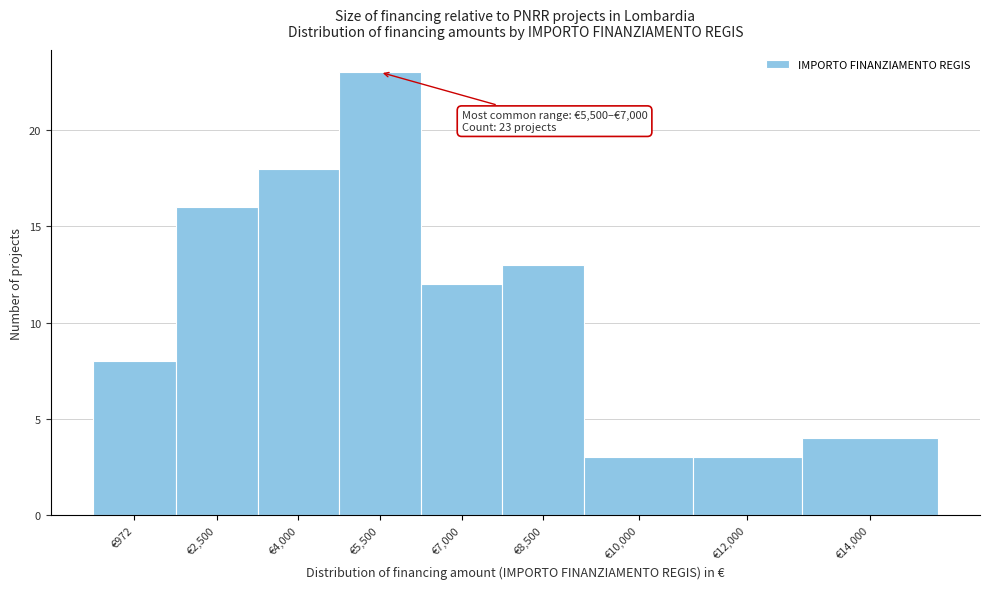

Reading left to right, list all the values displayed in this chart.

€972=8	€2,500=16	€4,000=18	€5,500=23	€7,000=12	€8,500=13	€10,000=3	€12,000=3	€14,000=4